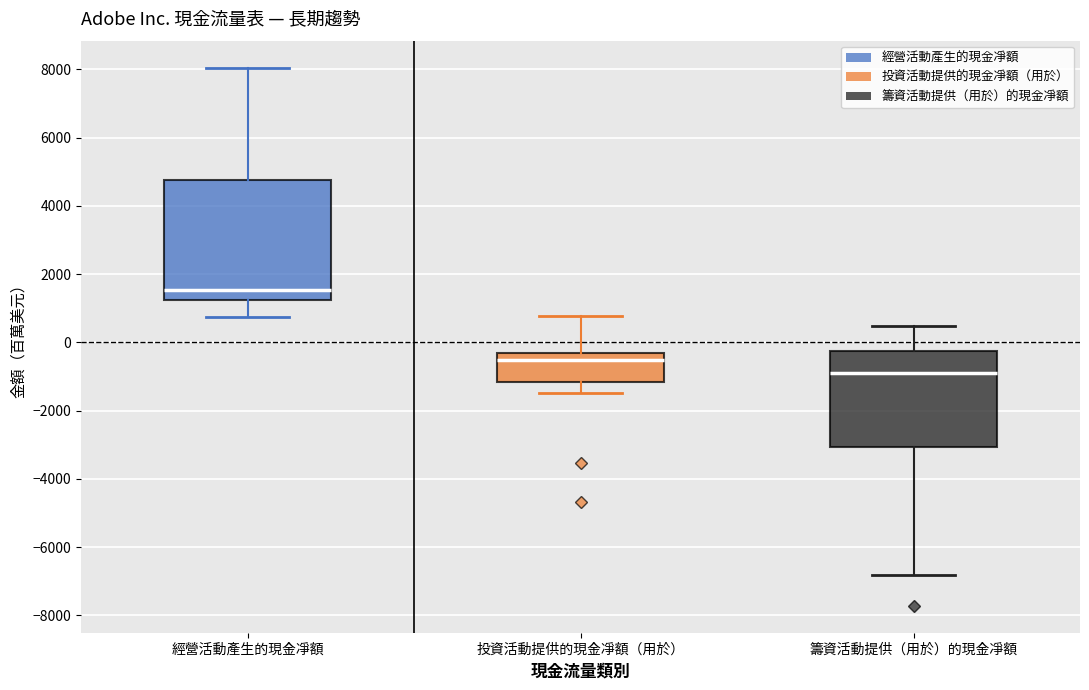

Where is the lower edge of the box for 經營活動產生的現金凈額 on the y-axis? The values are not printed on the chart, so give them approximately, as read against the axis.

1200